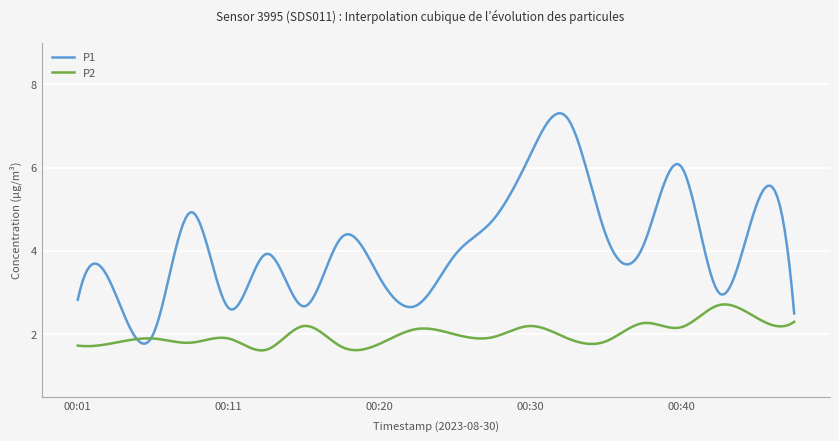

True or false: P1 and P2 cross at least once.

True